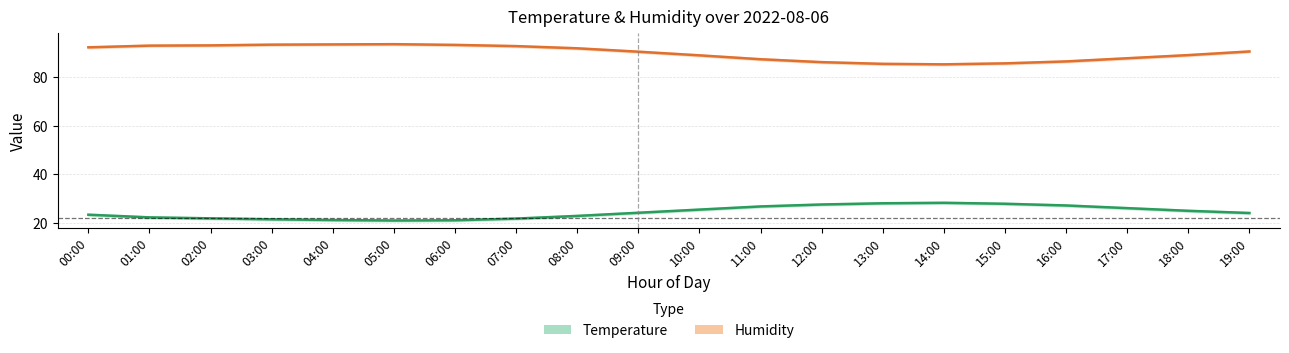

What is the difference between the highest and lowest values at 05:00?

72.6